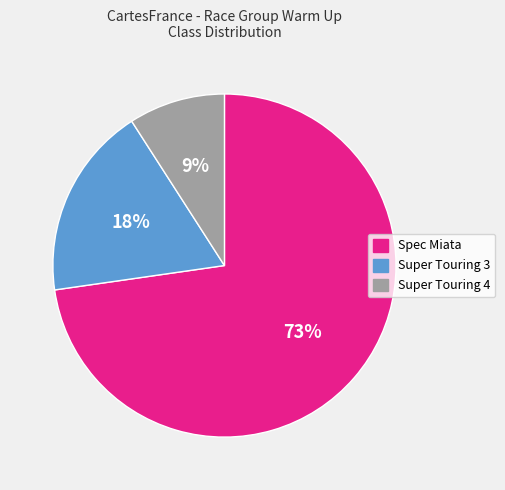

To the nearest percent, what percentage of the pie is Spec Miata?

73%